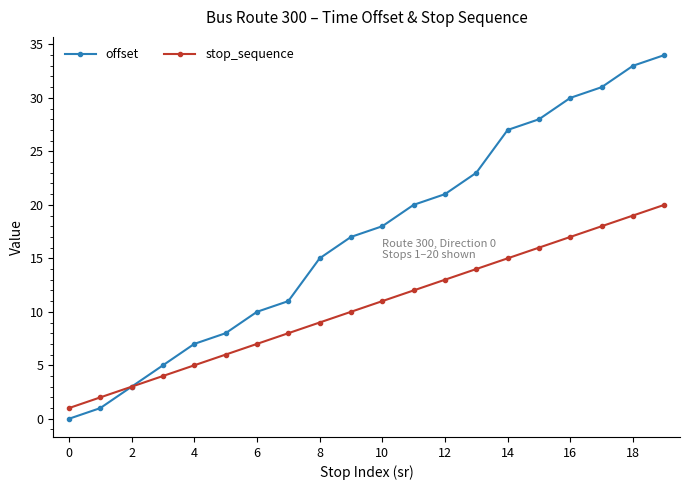

Rank the series by their average value, from highest to lowest.

offset, stop_sequence